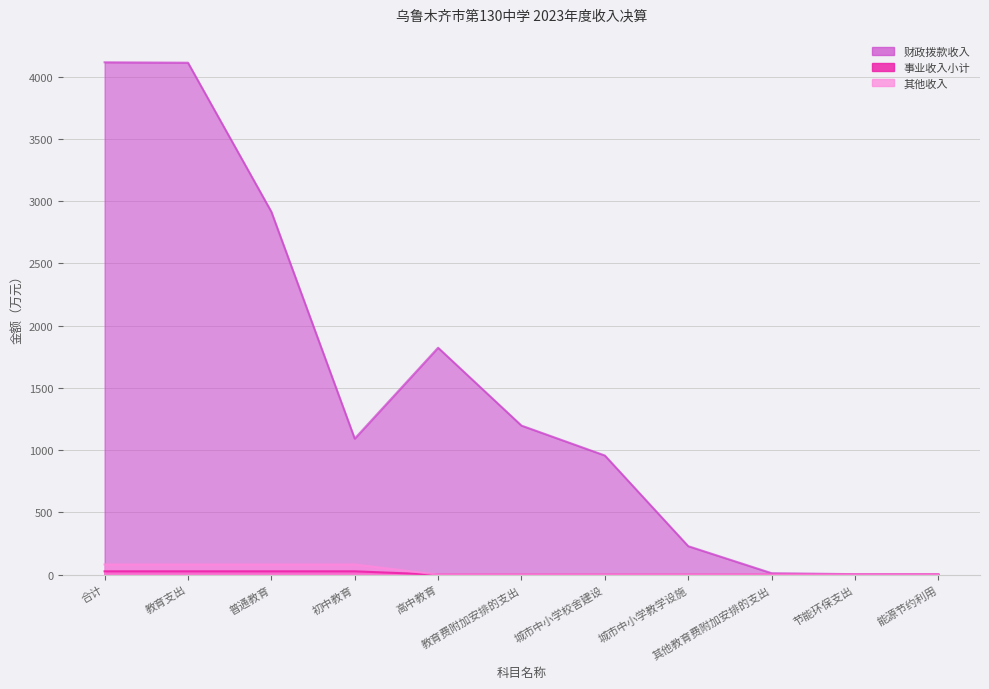

What are all the series names shown in the legend?

财政拨款收入, 事业收入小计, 其他收入